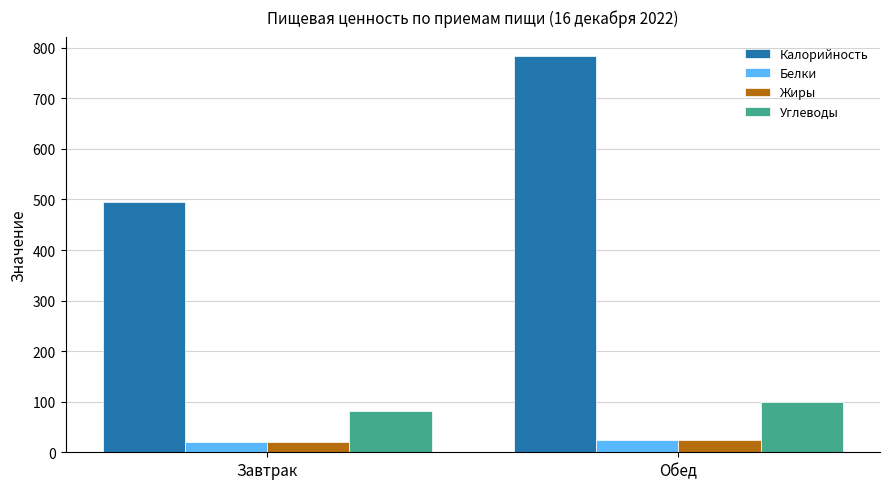

What is the maximum value shown in the chart?

783